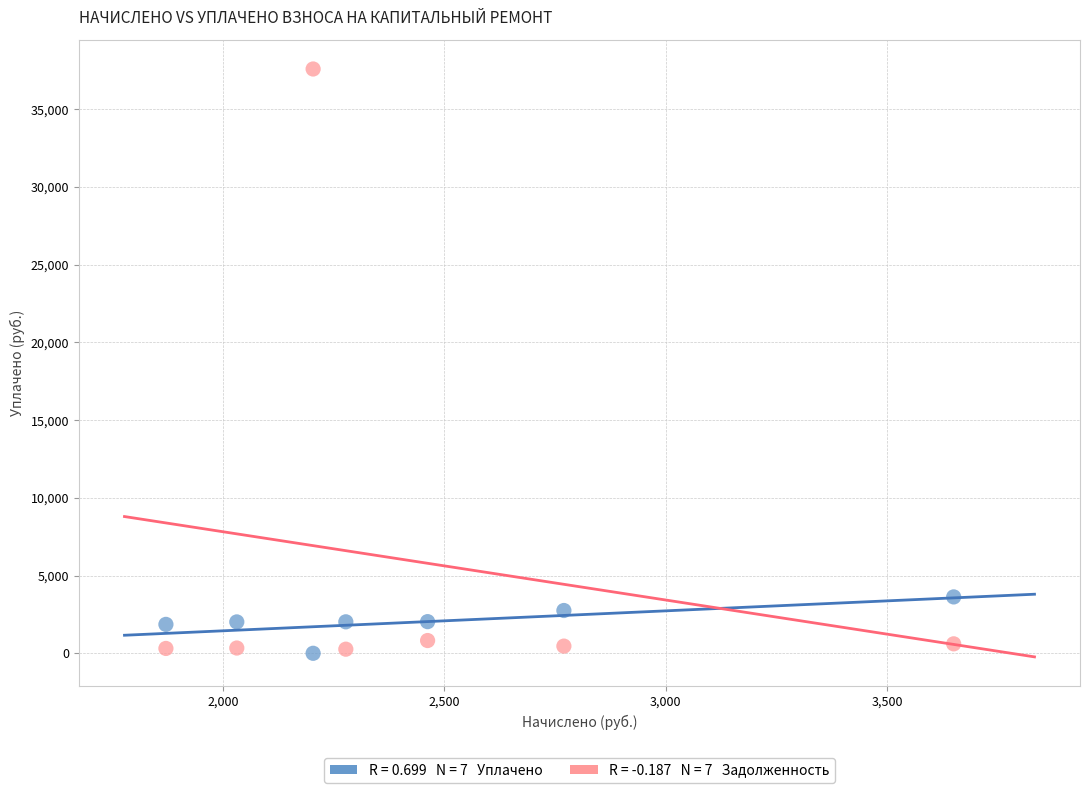

Across all series, what Y value is closest to 18797?

3627.4